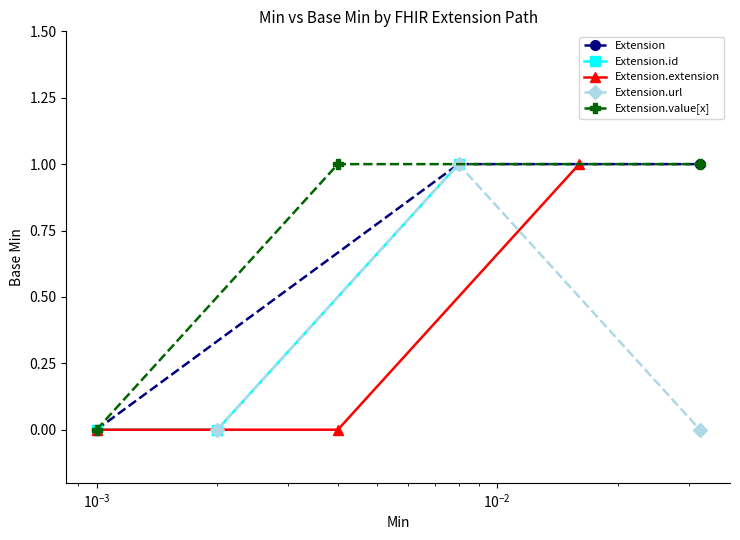

What is the value of the Extension point at the 3rd from the left?

1